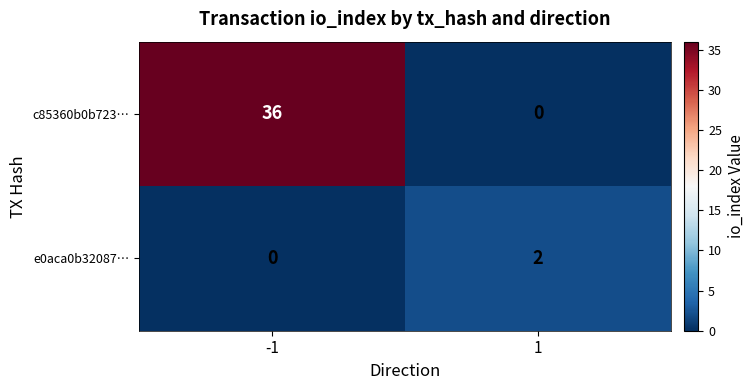

Reading right to left, transcribe all the data shown in this chart.

c85360b0b723…: 0	36
e0aca0b32087…: 2	0